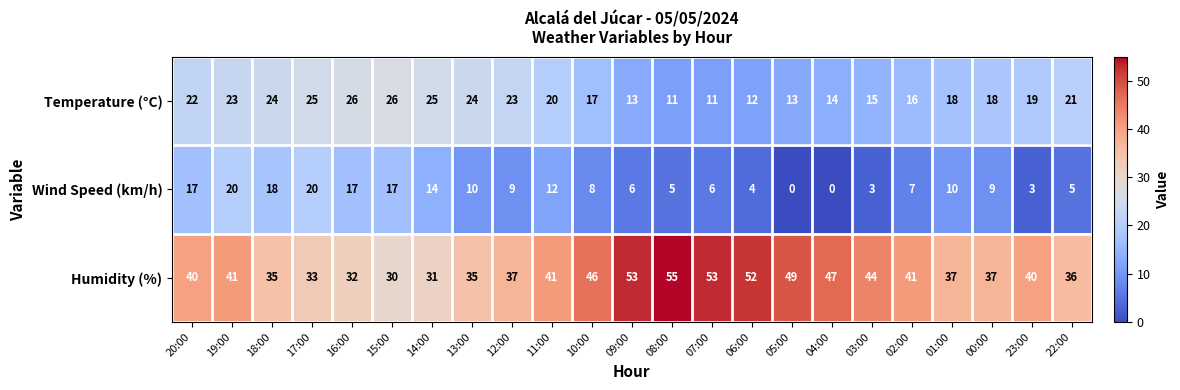

True or false: Temperature (°C) has a value of 21 at 22:00.

True